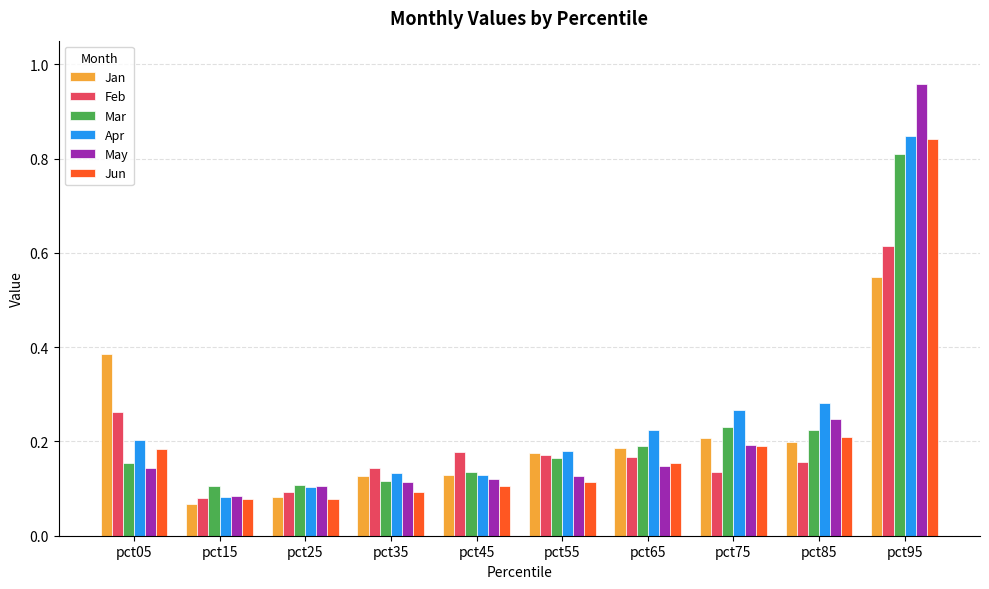

Which label corresponds to the smallest value in the chart?

pct15